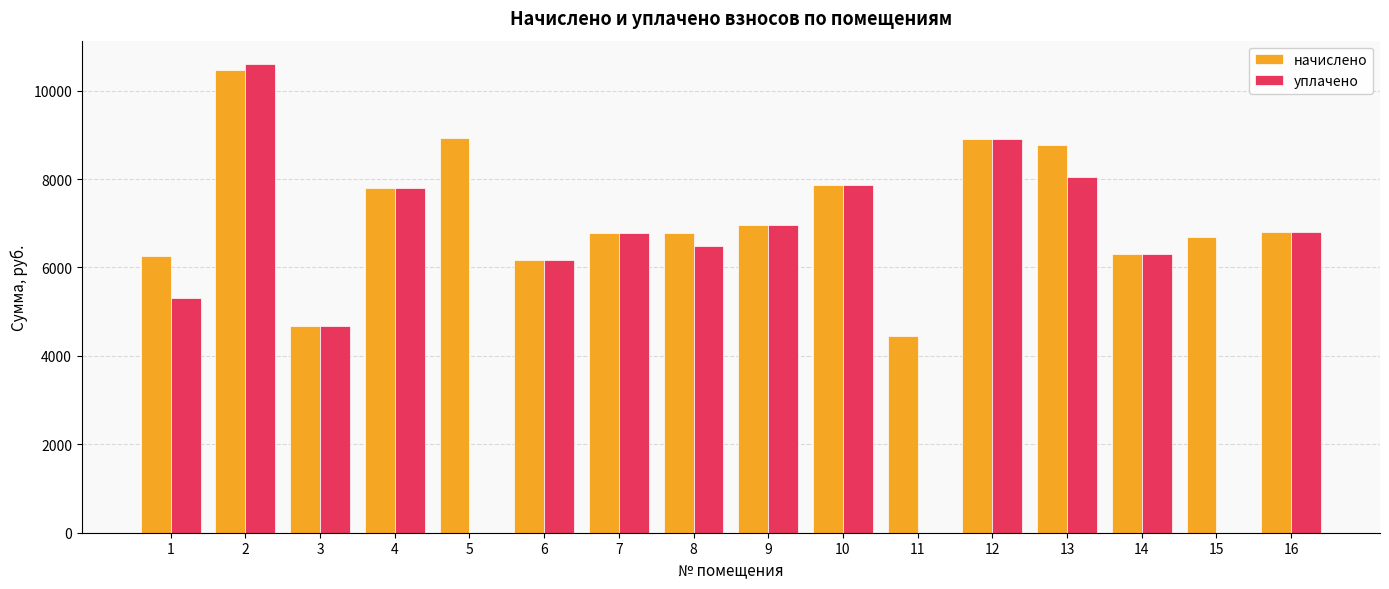

What is the sum of all уплачено values?

92689.2